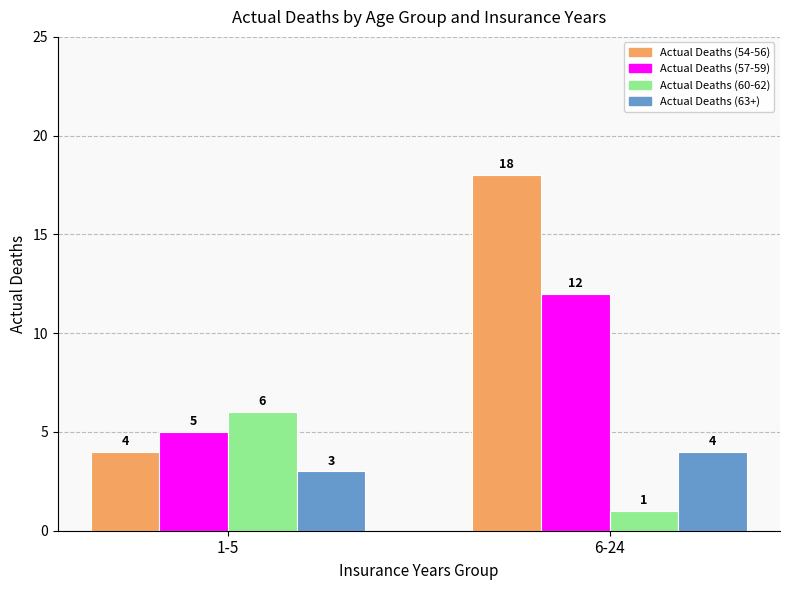

What is the difference between the Actual Deaths (63+) values at 1-5 and 6-24?

1